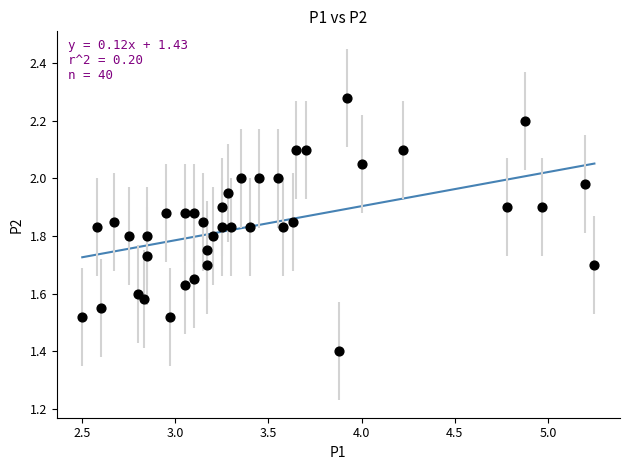

What Y value in the scatter plot is closest to 1?

1.4